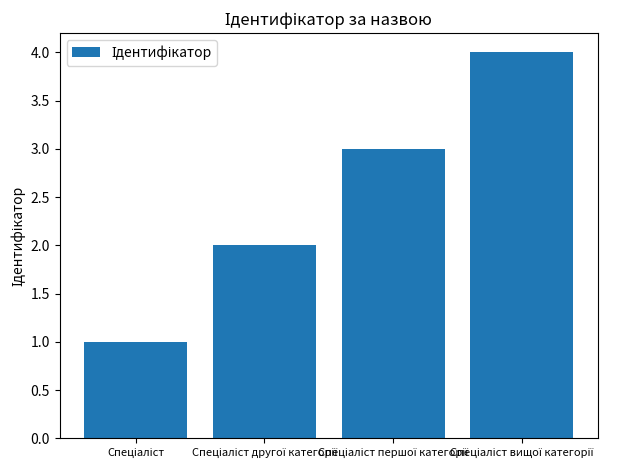

What is the difference between the maximum and minimum values?

3